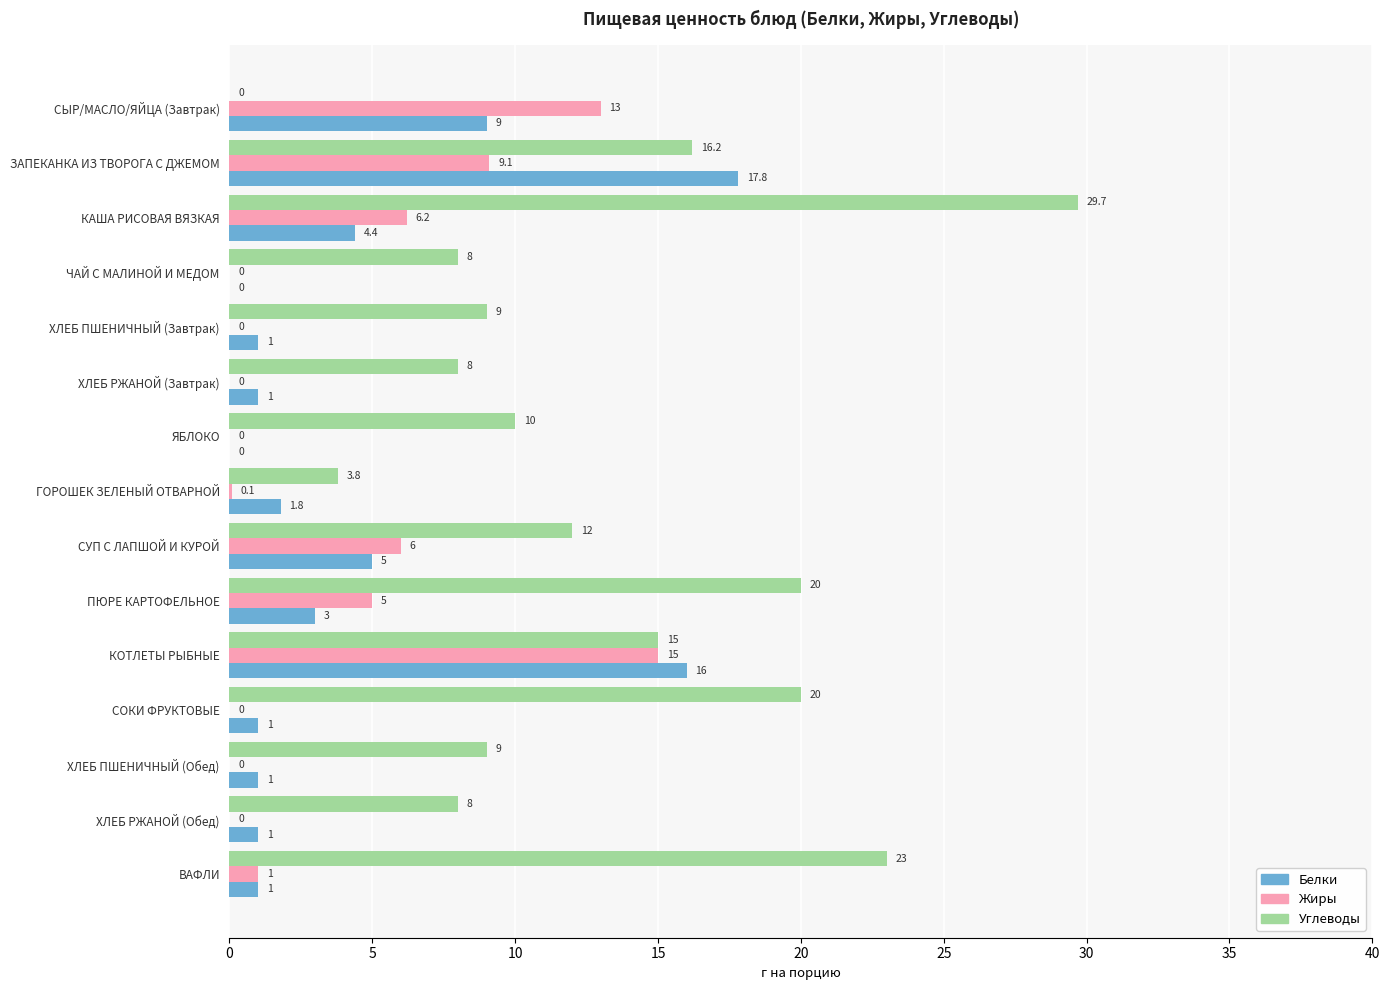

Which category has the highest value in the Белки series?

ЗАПЕКАНКА ИЗ ТВОРОГА С ДЖЕМОМ